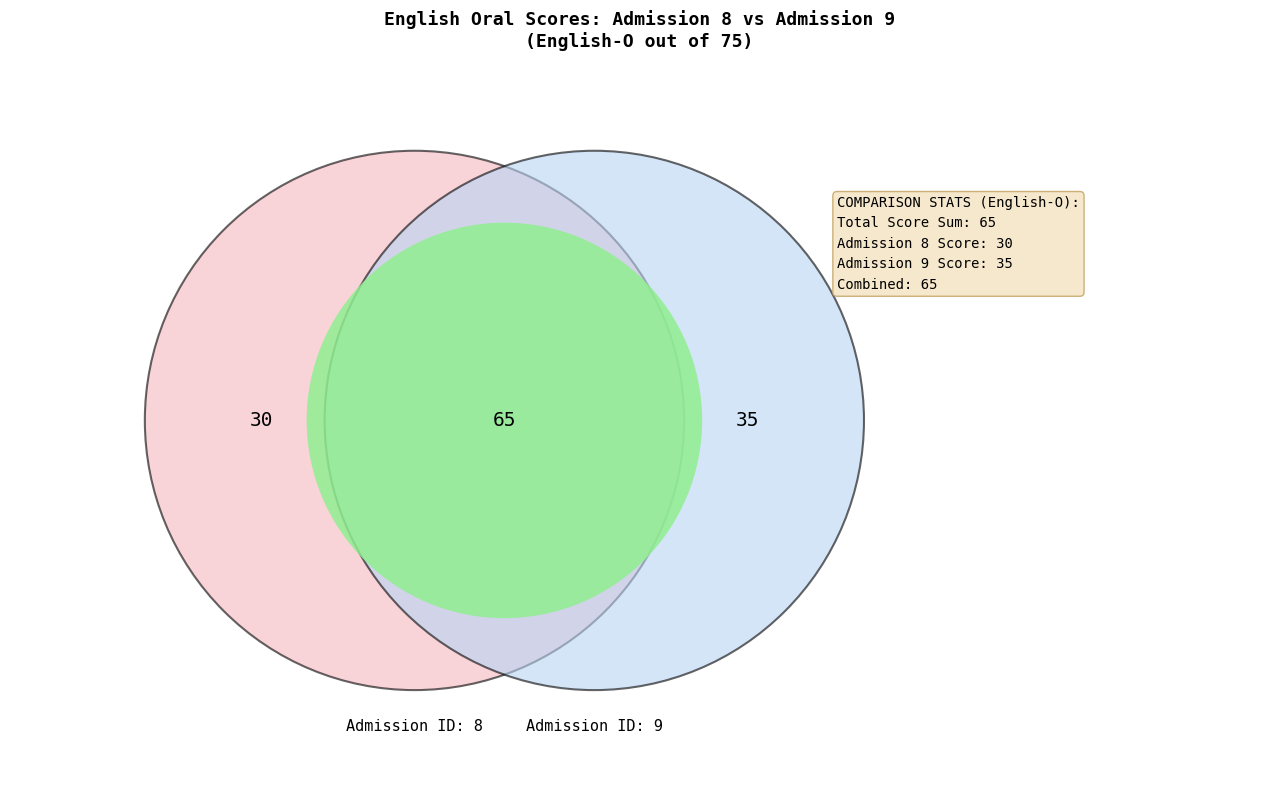

Does any single category account for the majority?

Yes